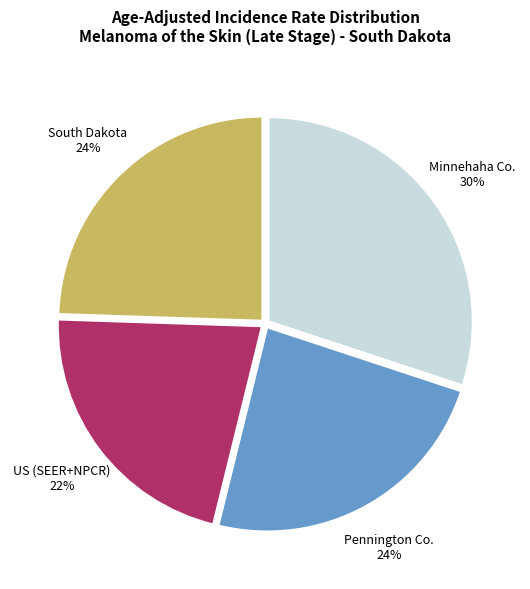

To the nearest percent, what is the difference between the largest and smallest slice percentages?

8%